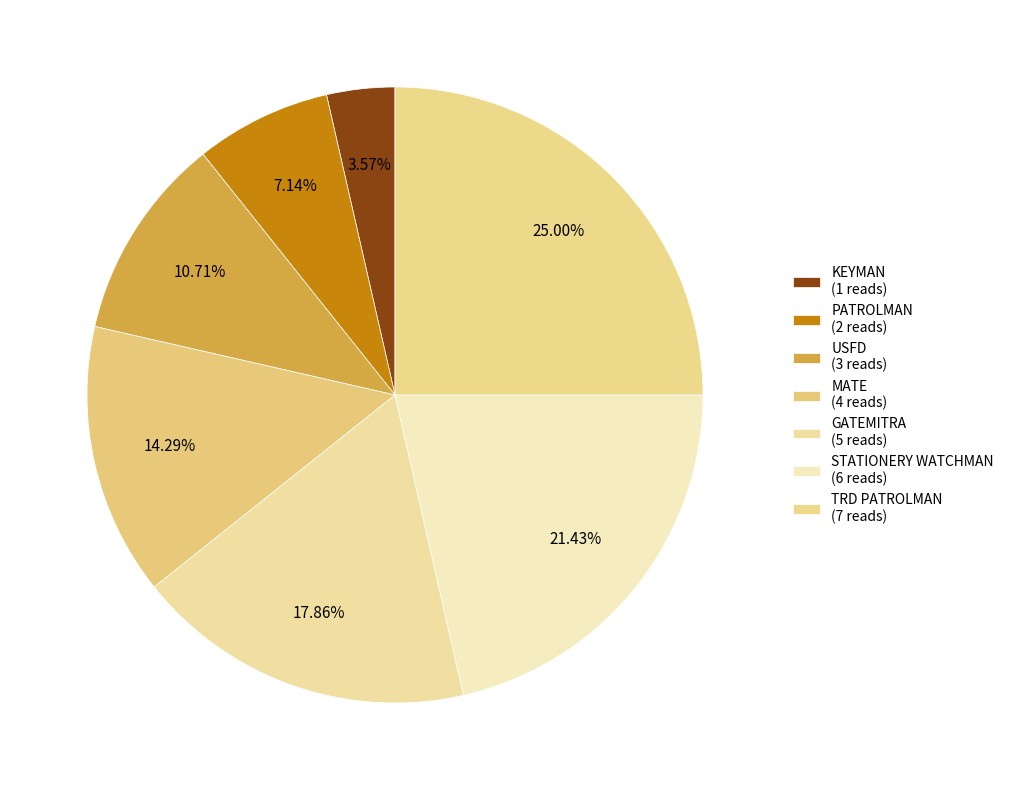

Is KEYMAN the majority of the pie?

No